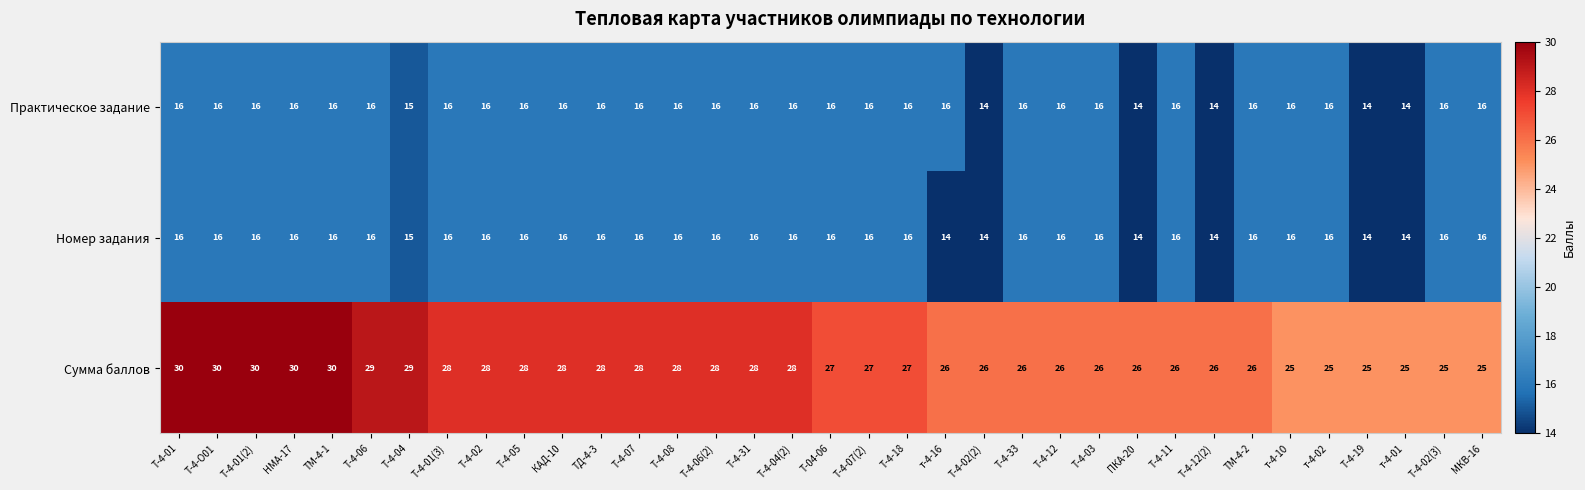

Count the Номер задания values in the range 16 to 17.

28